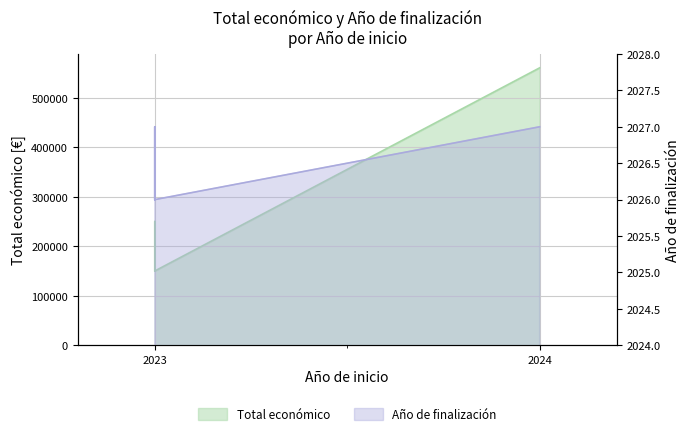

The Total económico series shows 150000 at 2023. True or false?

True